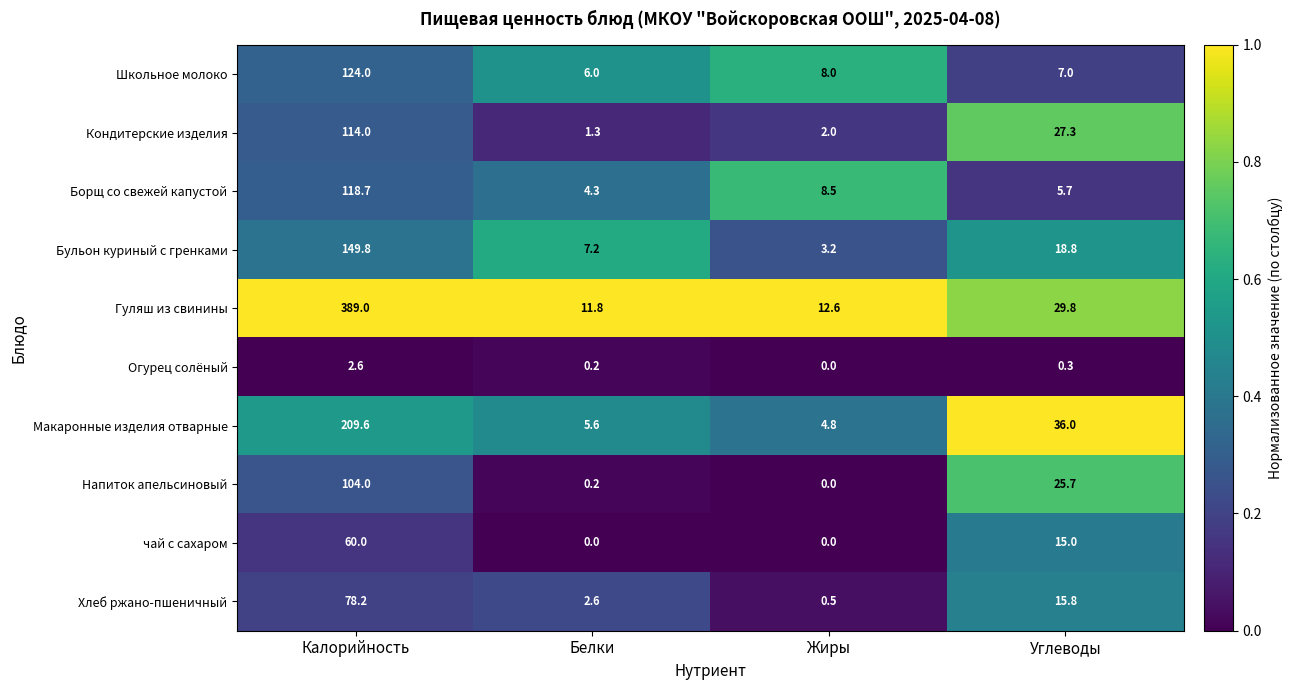

At which category is the sum across all series the highest?

Калорийность